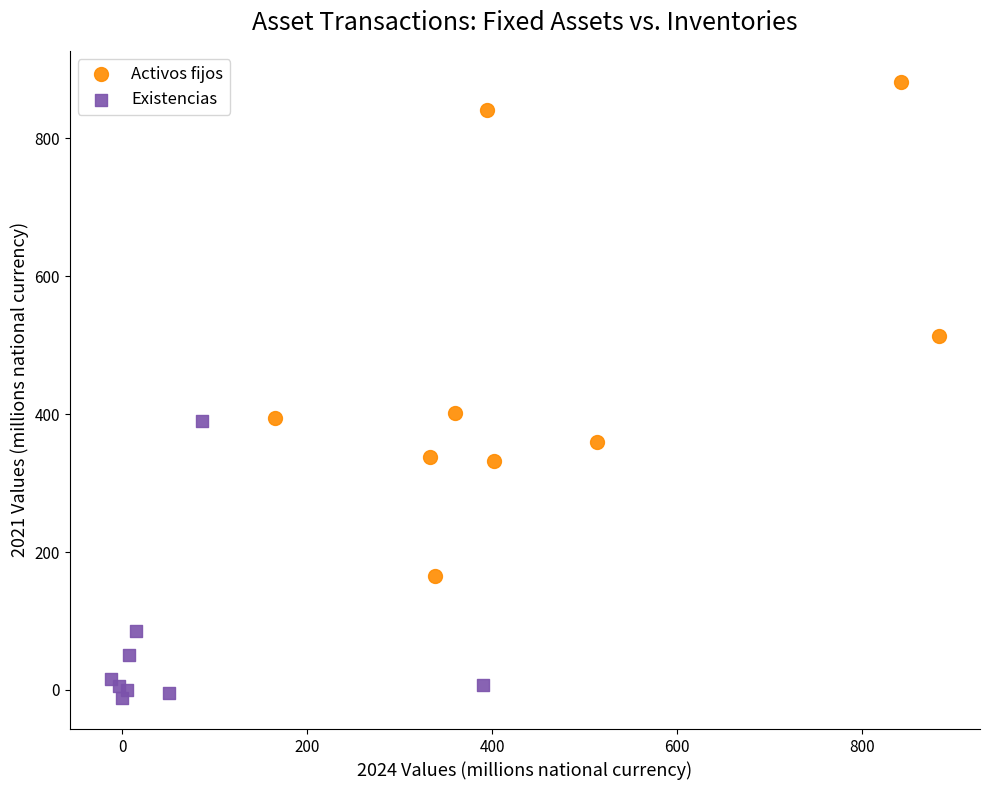

Which series reaches the maximum Y coordinate?

Activos fijos